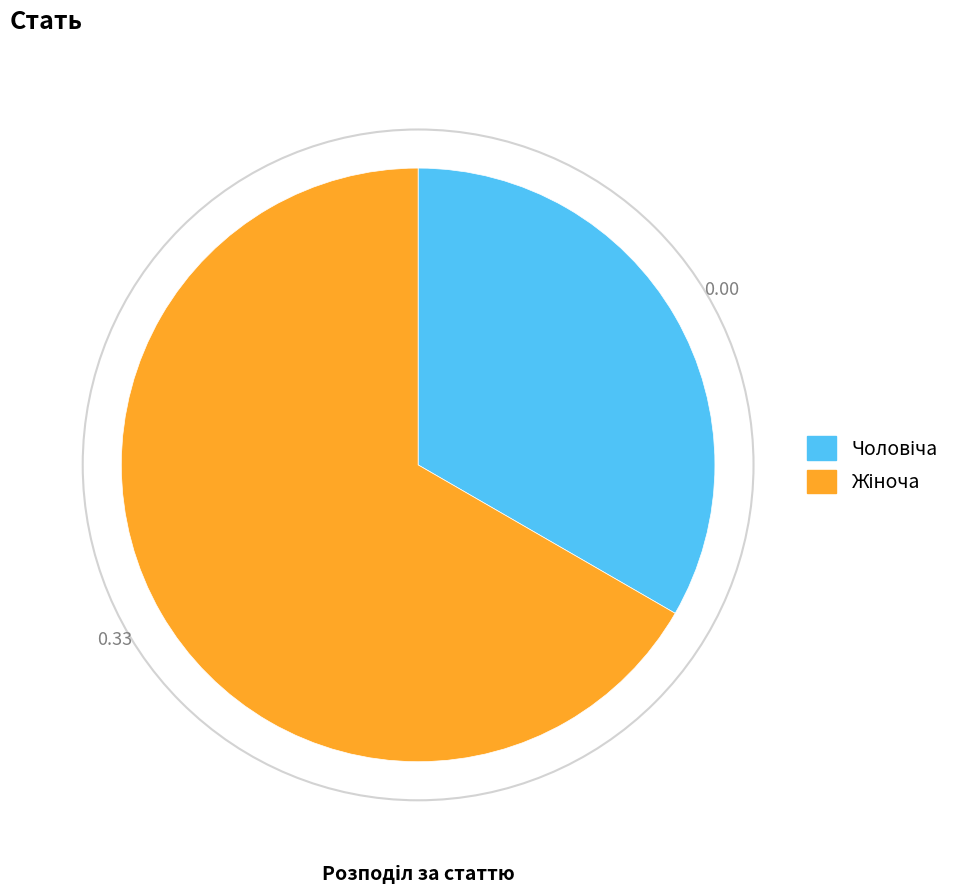

Is there a majority slice in this chart?

Yes